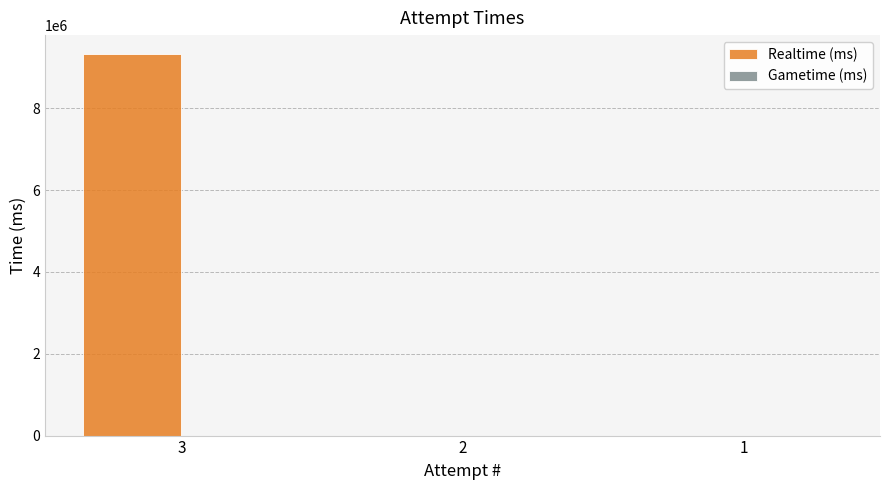

What is the change in value from 3 to 1?

-9319337